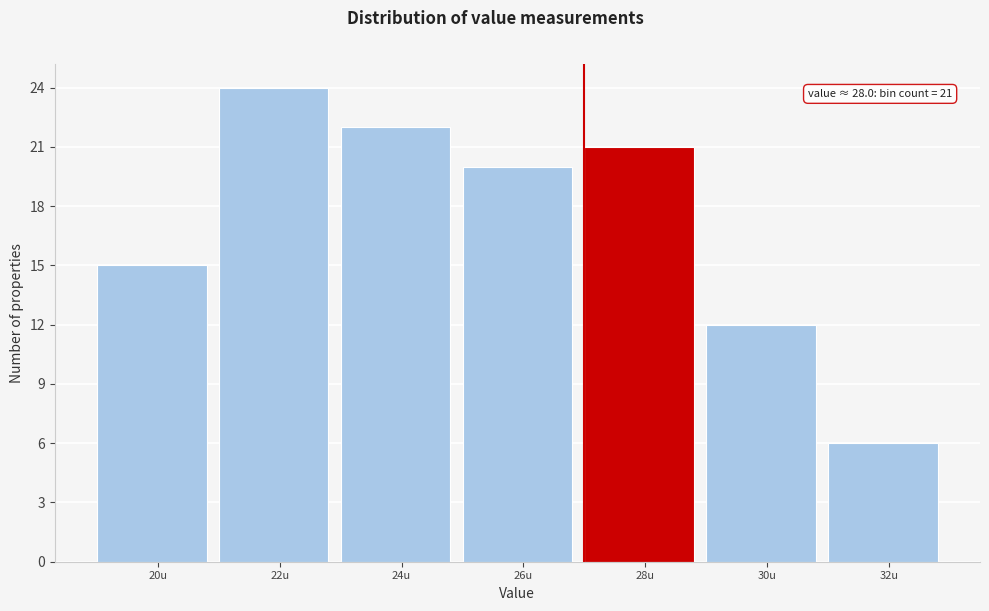

Reading left to right, extract all data points from this chart.

15	24	22	20	21	12	6